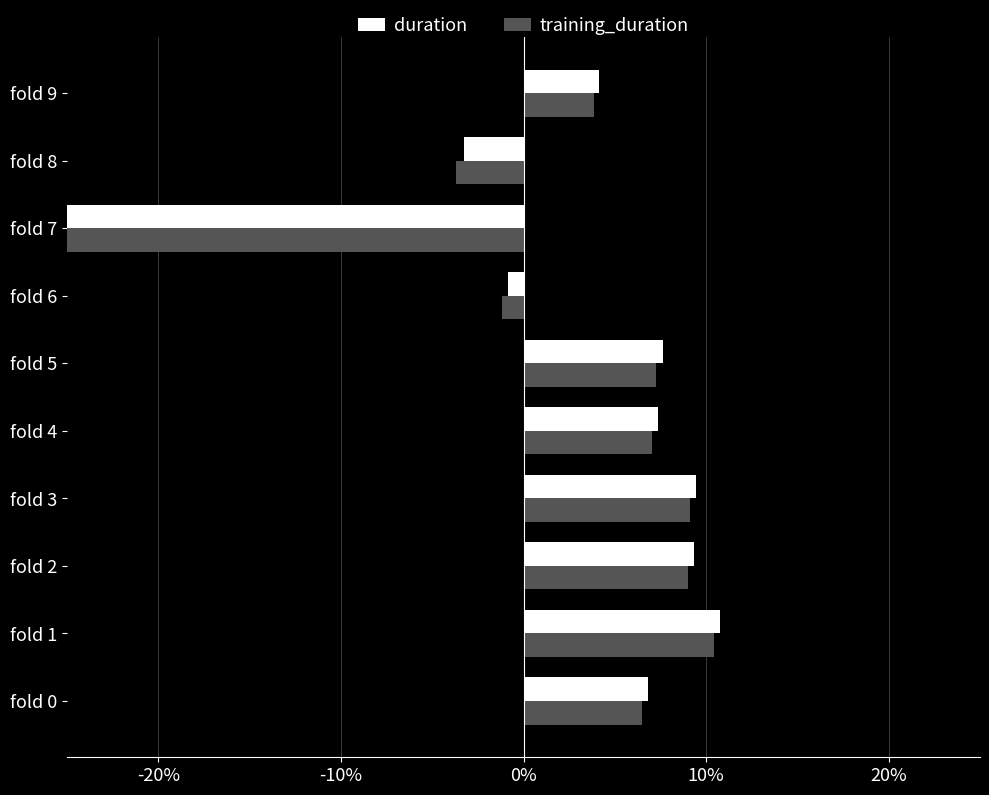

How many positive values does the training_duration series have?

7